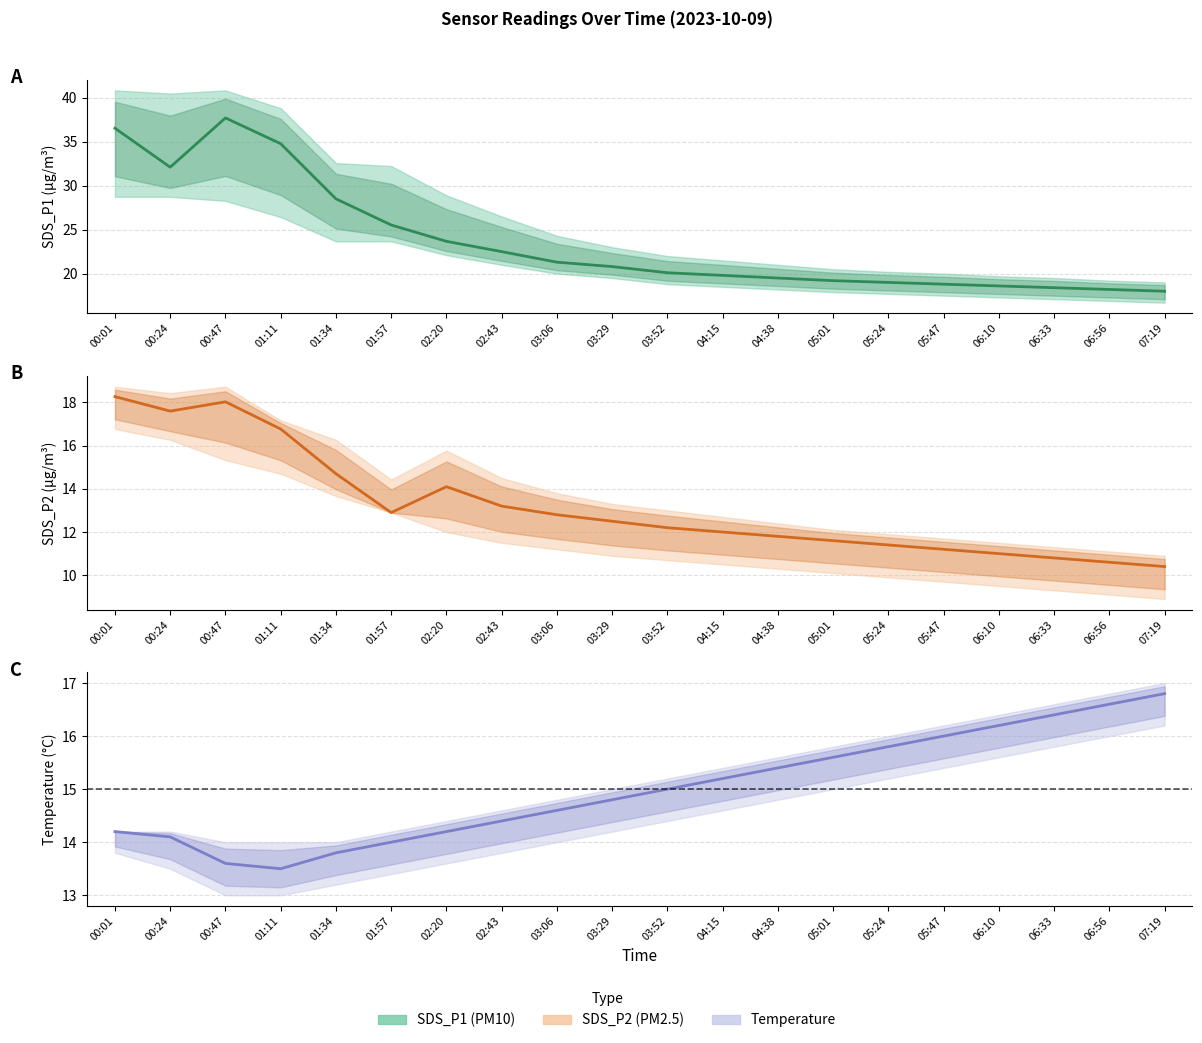

What position from the left is 06:56?

19